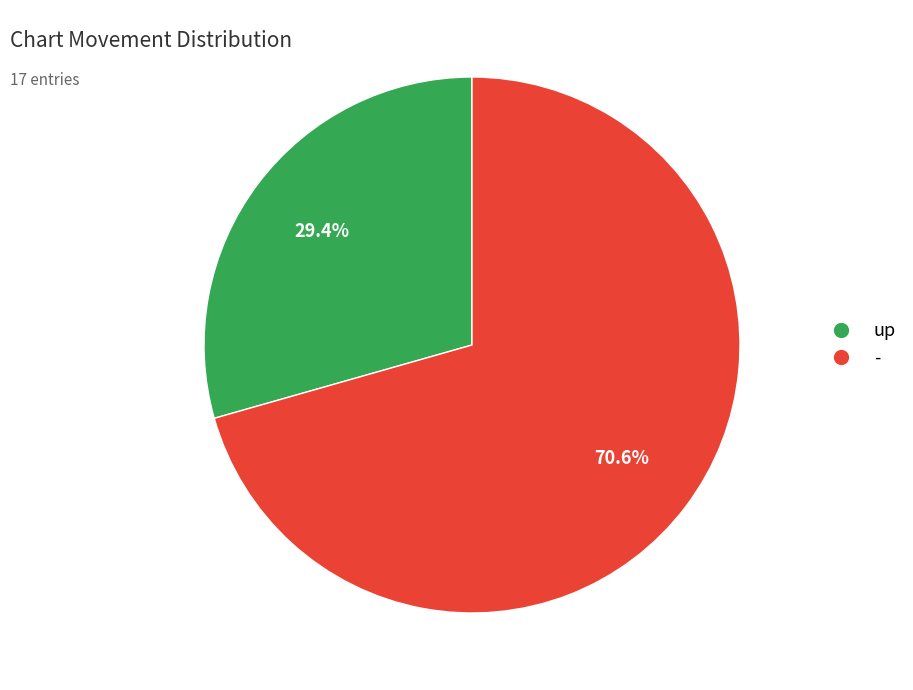

What percentage is the up slice, to the nearest percent?

29%